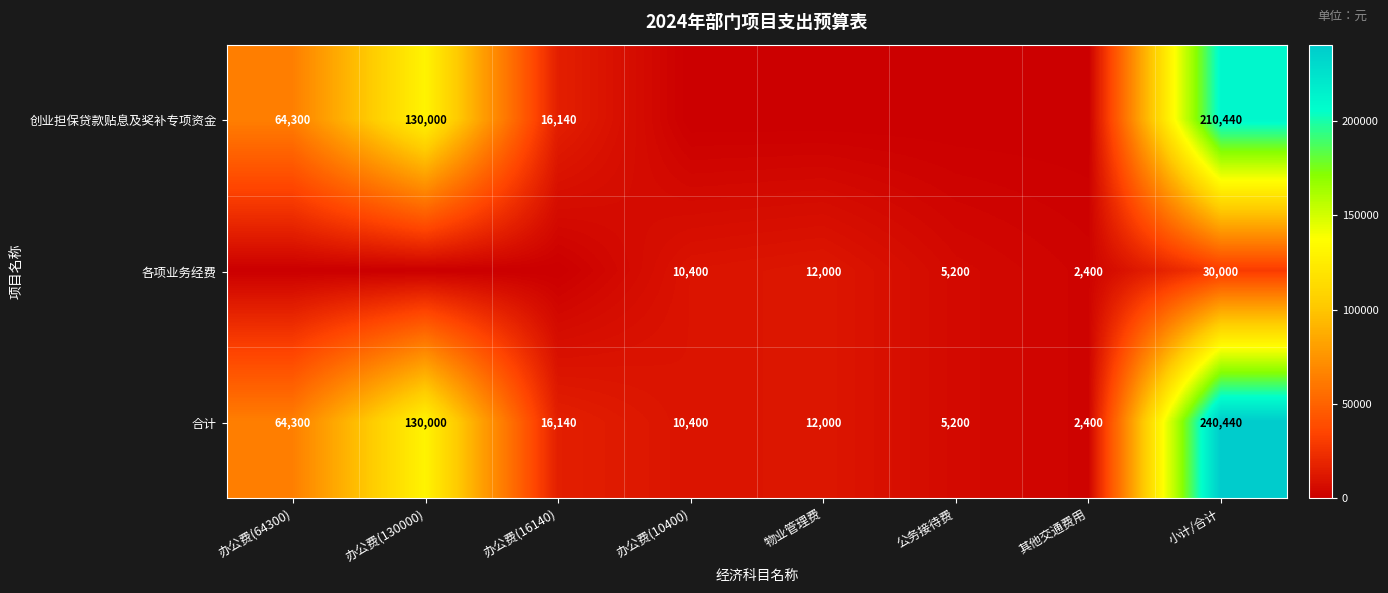

What is the total value across all series at 公务接待费?

10400